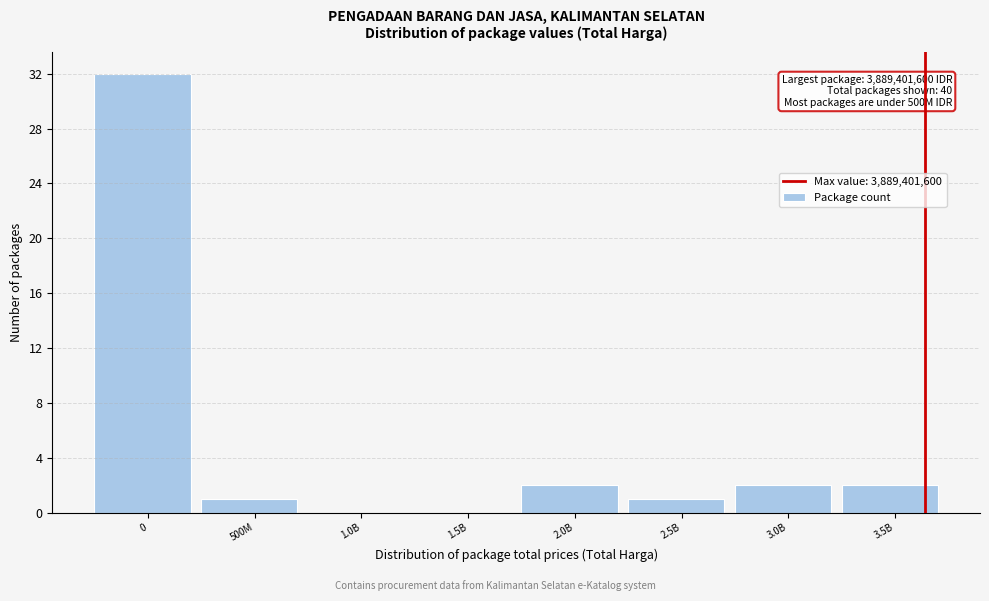

Reading right to left, what are all the values shown in this chart?

3.5B=2	3.0B=2	2.5B=1	2.0B=2	1.5B=0	1.0B=0	500M=1	0=32